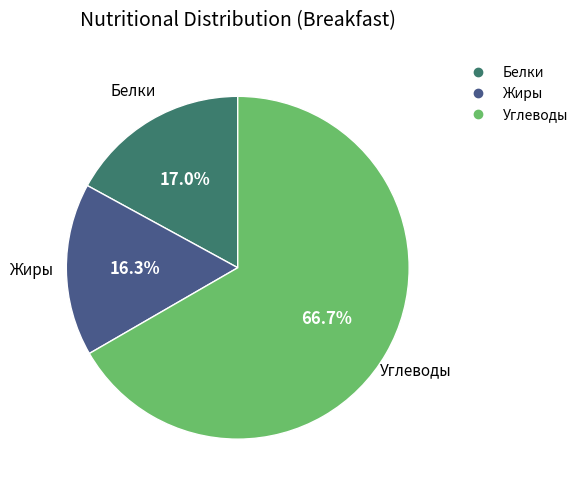

Is there a majority slice in this chart?

Yes